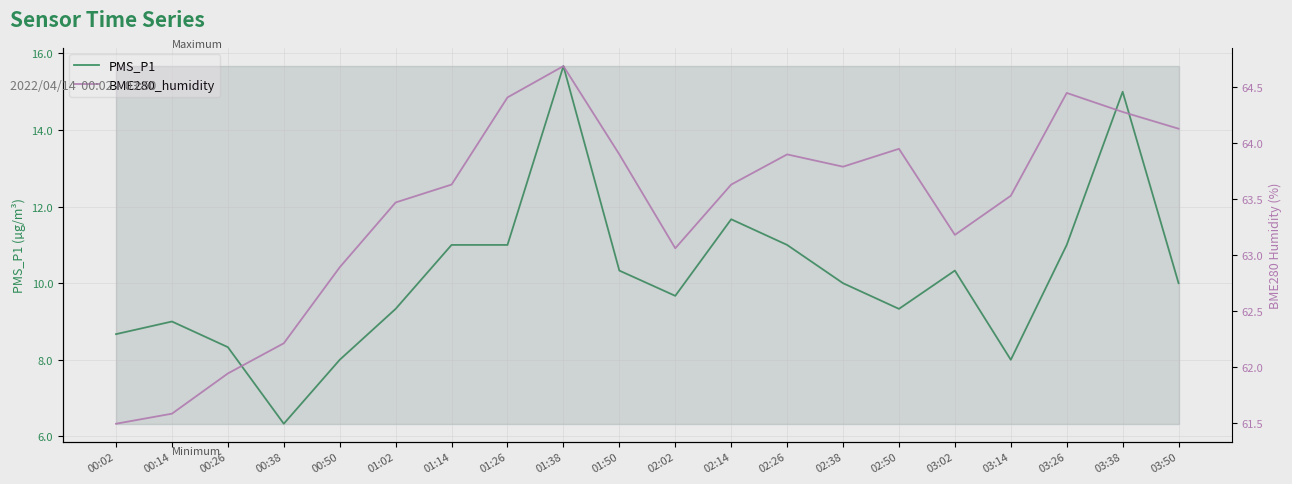

What is the value of the BME280_humidity point at the 13th from the left?

63.9